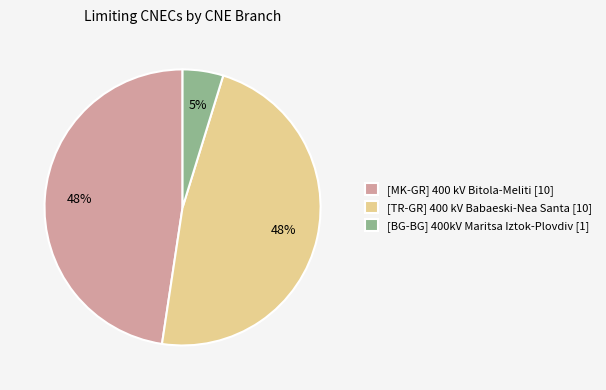

True or false: [BG-BG] 400kV Maritsa Iztok-Plovdiv [1] accounts for 5% of the total.

True